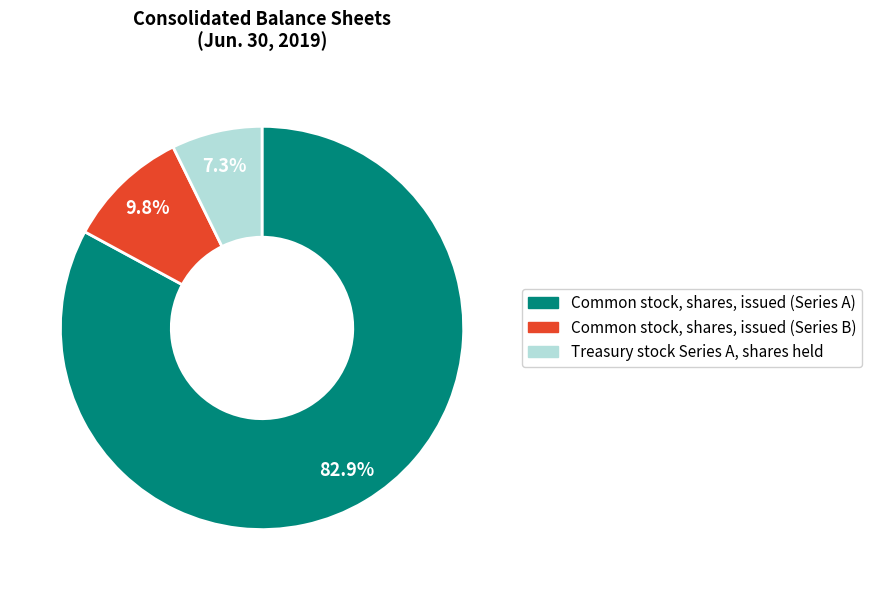

To the nearest percent, what is the average slice percentage?

33%